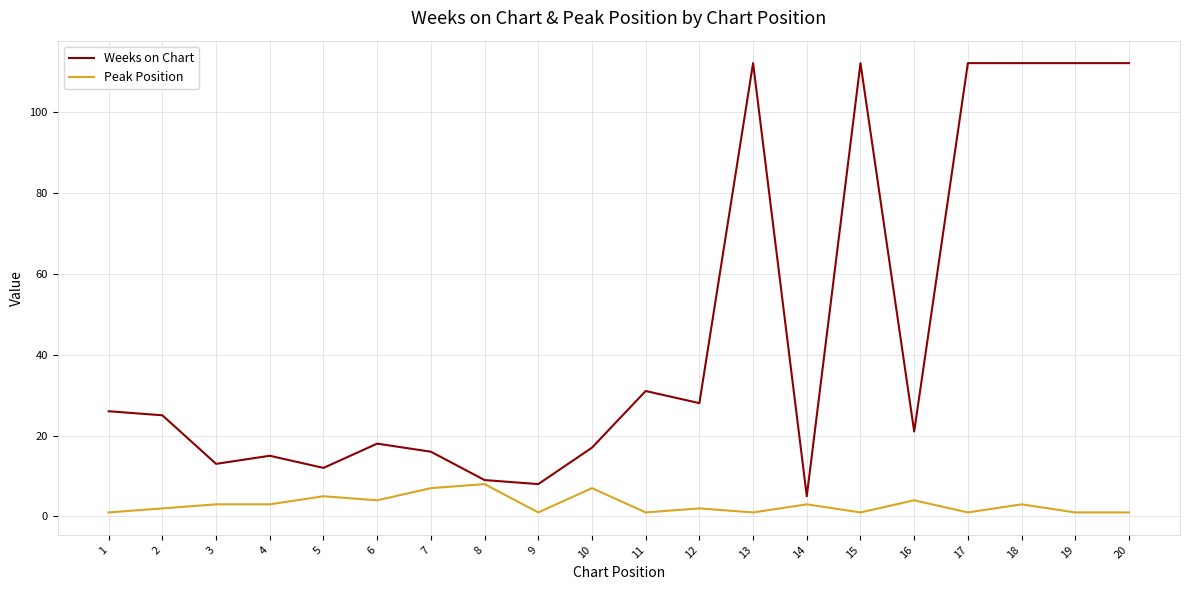

At 15, list the series in order from smallest to largest.

Peak Position, Weeks on Chart